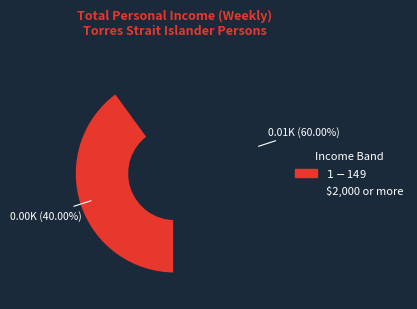

Is there a majority slice in this chart?

Yes